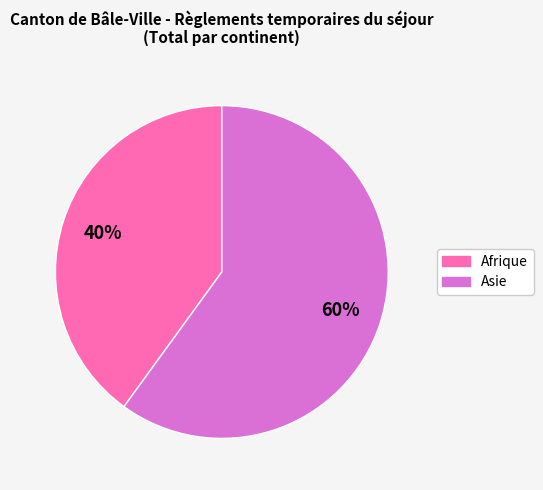

To the nearest percent, what is the difference between the largest and smallest slice percentages?

20%